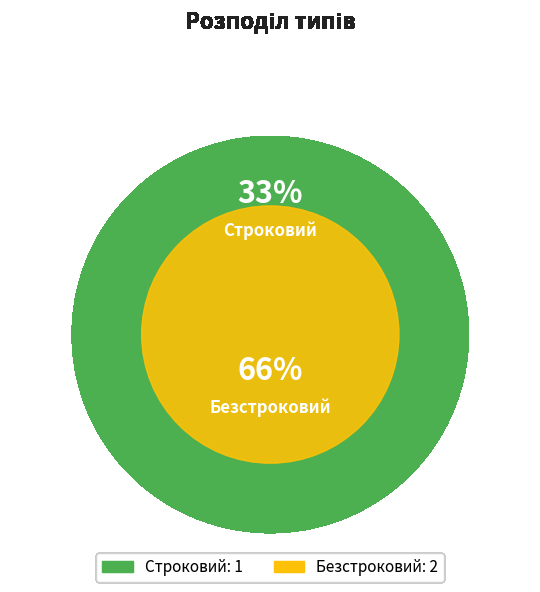

What is the change in value from Строковий to Безстроковий?

+1